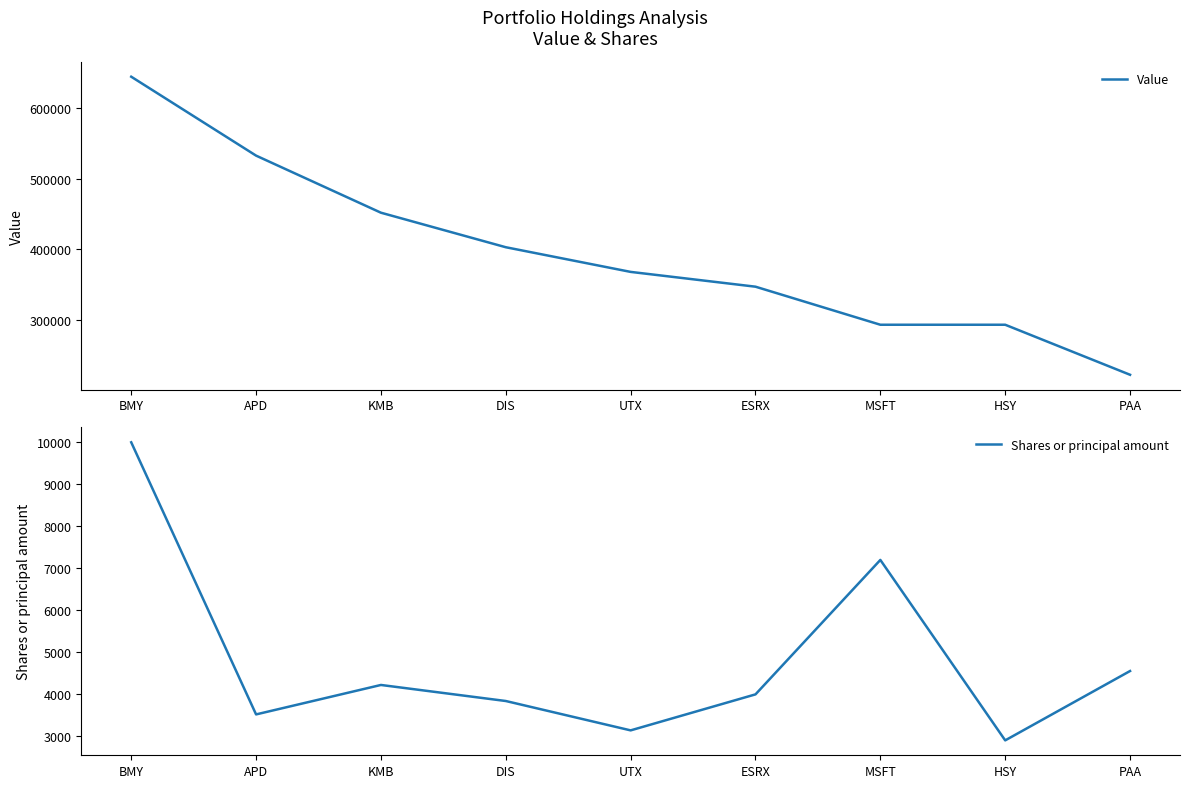

At how many categories does at least one series exceed 396829?

4